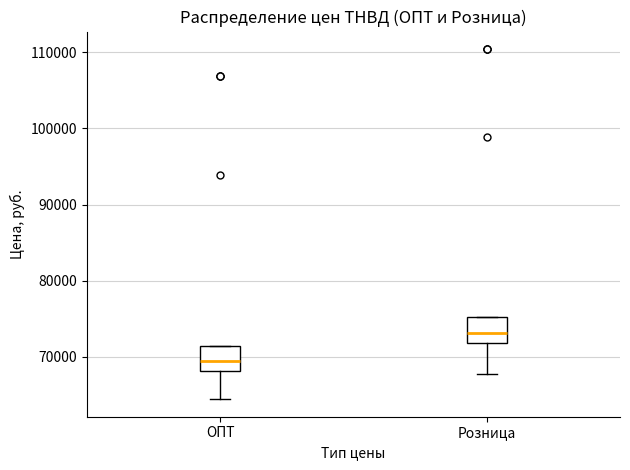

Reading left to right, transcribe this box plot: for each box, give where its median line is, the range the box spans, and where its two whiskers end, as read against the y-axis. The values are not printed on the chart, so give them approximately, as read against the axis.

ОПТ: median 70000, box 68000 to 71000, whiskers 64000 to 71000
Розница: median 73000, box 72000 to 75000, whiskers 68000 to 75000